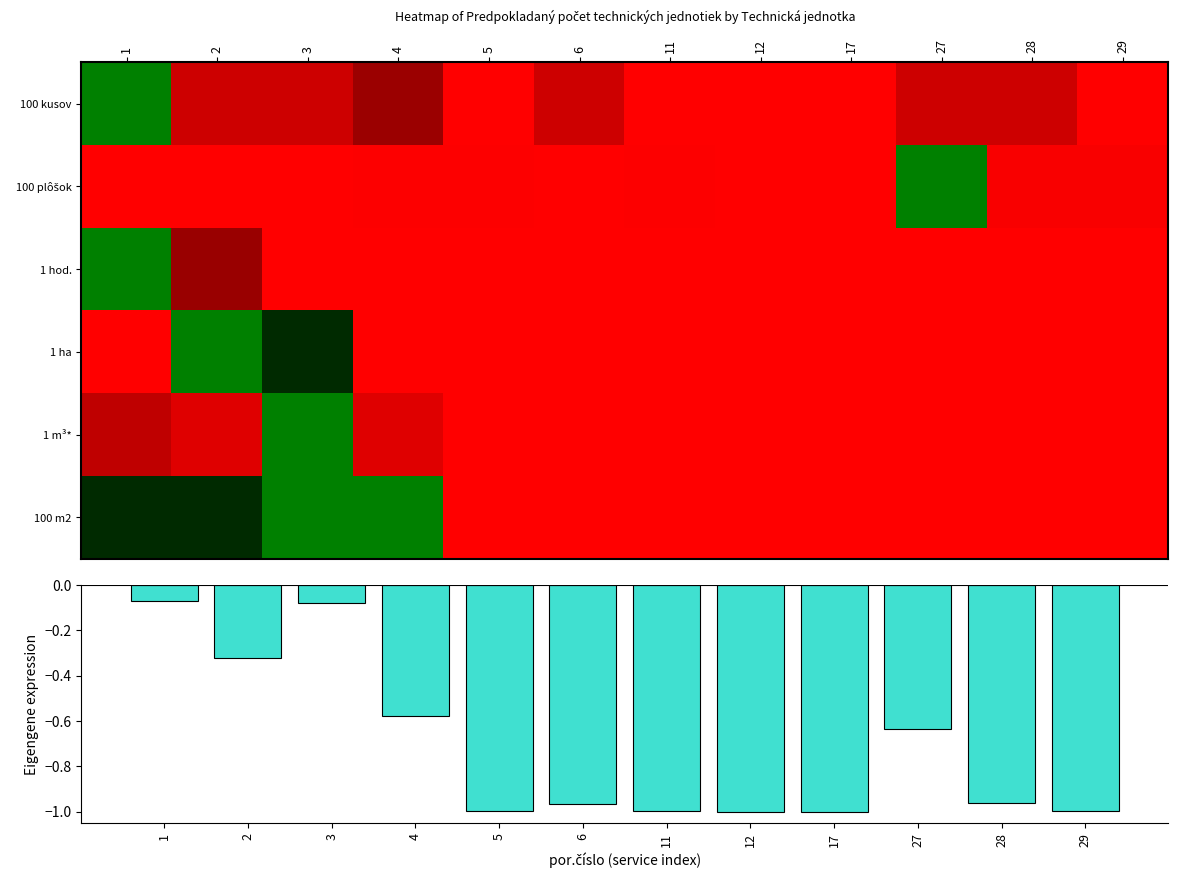

Read the 1 m³* value at 28.

-1.0